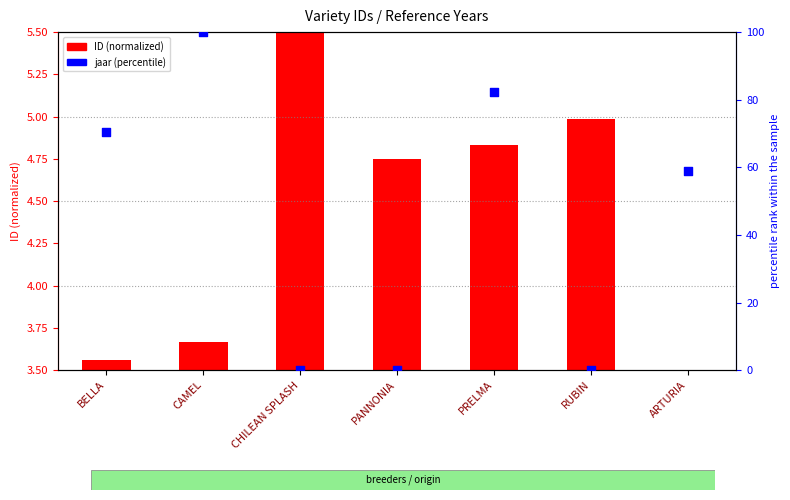

Is the value of jaar (percentile) at PANNONIA greater than the value of ID (normalized) at CHILEAN SPLASH?

No